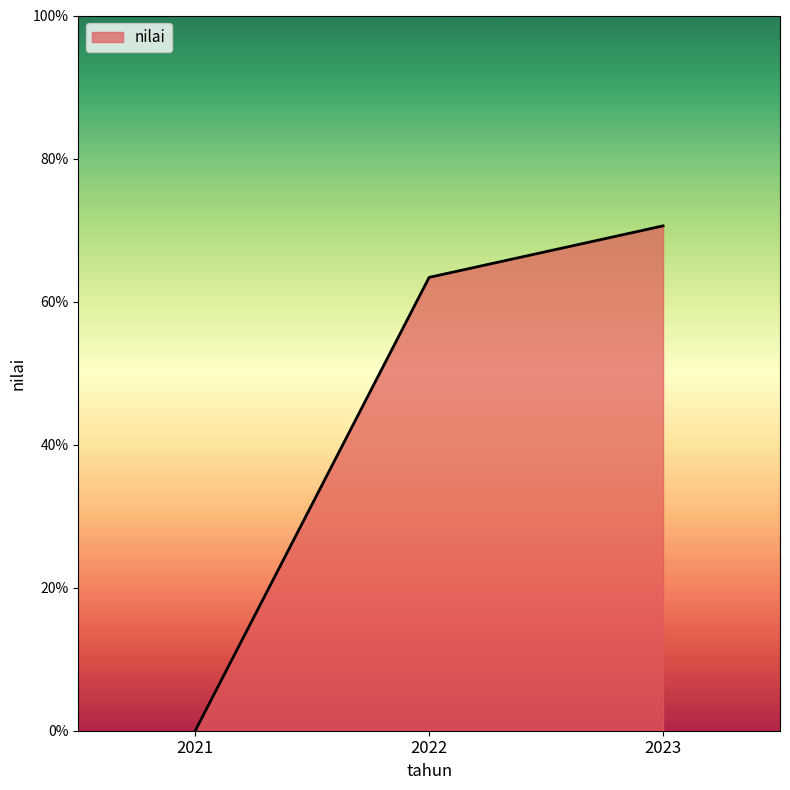

Reading right to left, list all the values displayed in this chart.

70.6	63.4	0.0